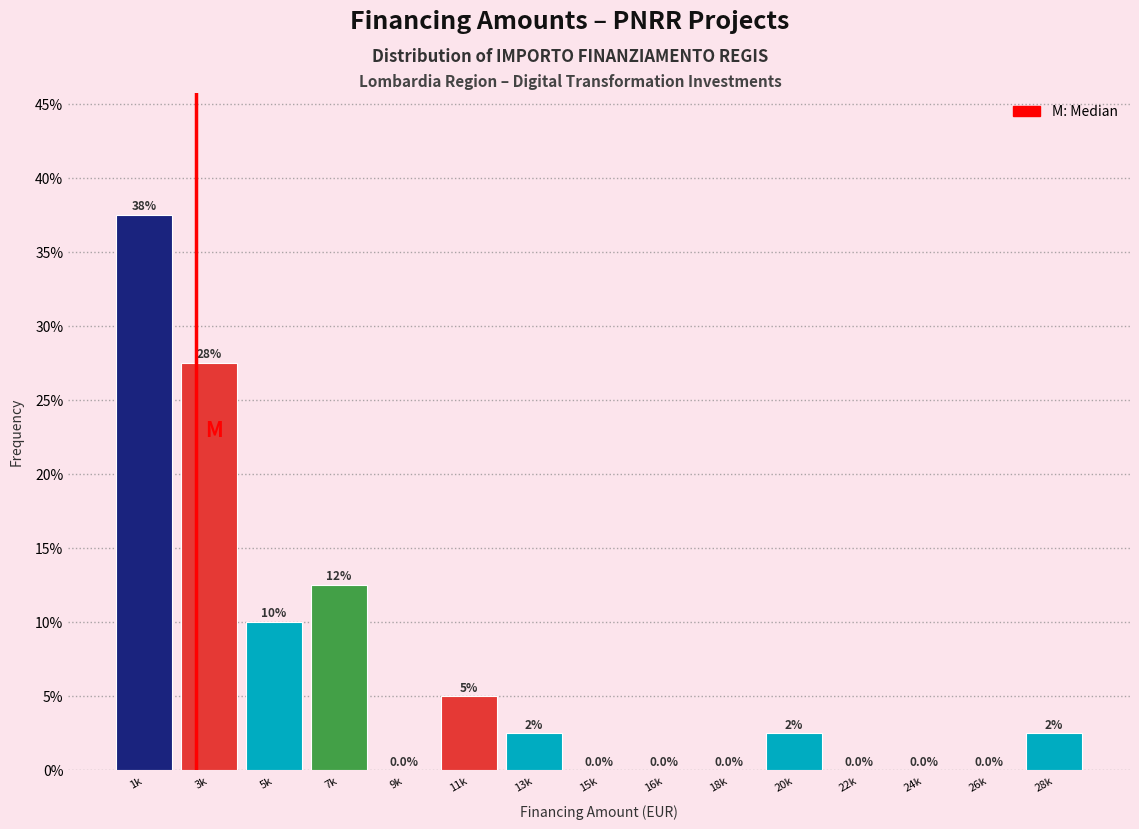

Reading left to right, list all the values displayed in this chart.

1k=37.5	3k=27.5	5k=10.0	7k=12.5	9k=0.0	11k=5.0	13k=2.5	15k=0.0	16k=0.0	18k=0.0	20k=2.5	22k=0.0	24k=0.0	26k=0.0	28k=2.5